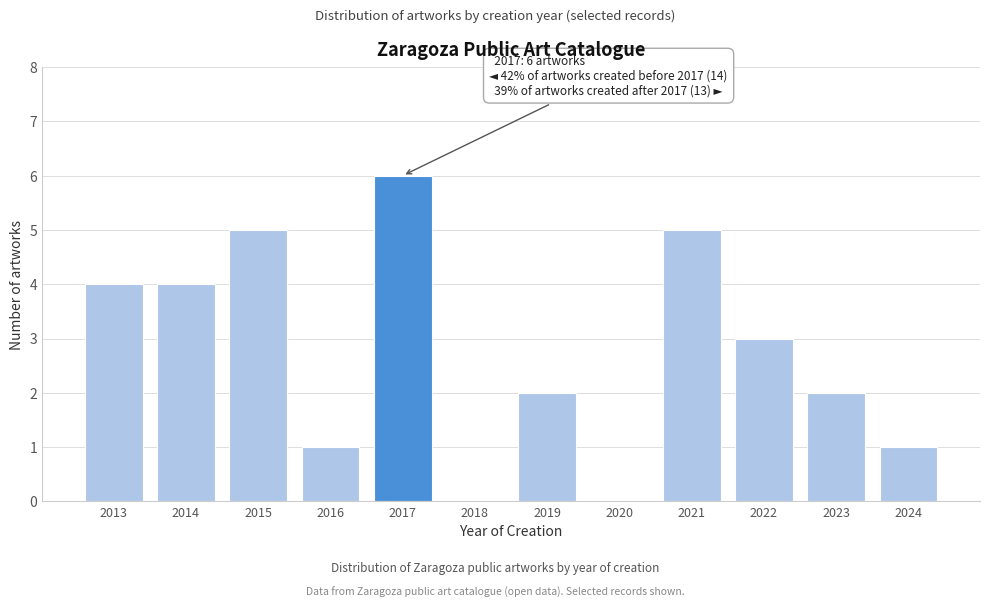

Reading left to right, extract all data points from this chart.

2013=4	2014=4	2015=5	2016=1	2017=6	2018=0	2019=2	2020=0	2021=5	2022=3	2023=2	2024=1